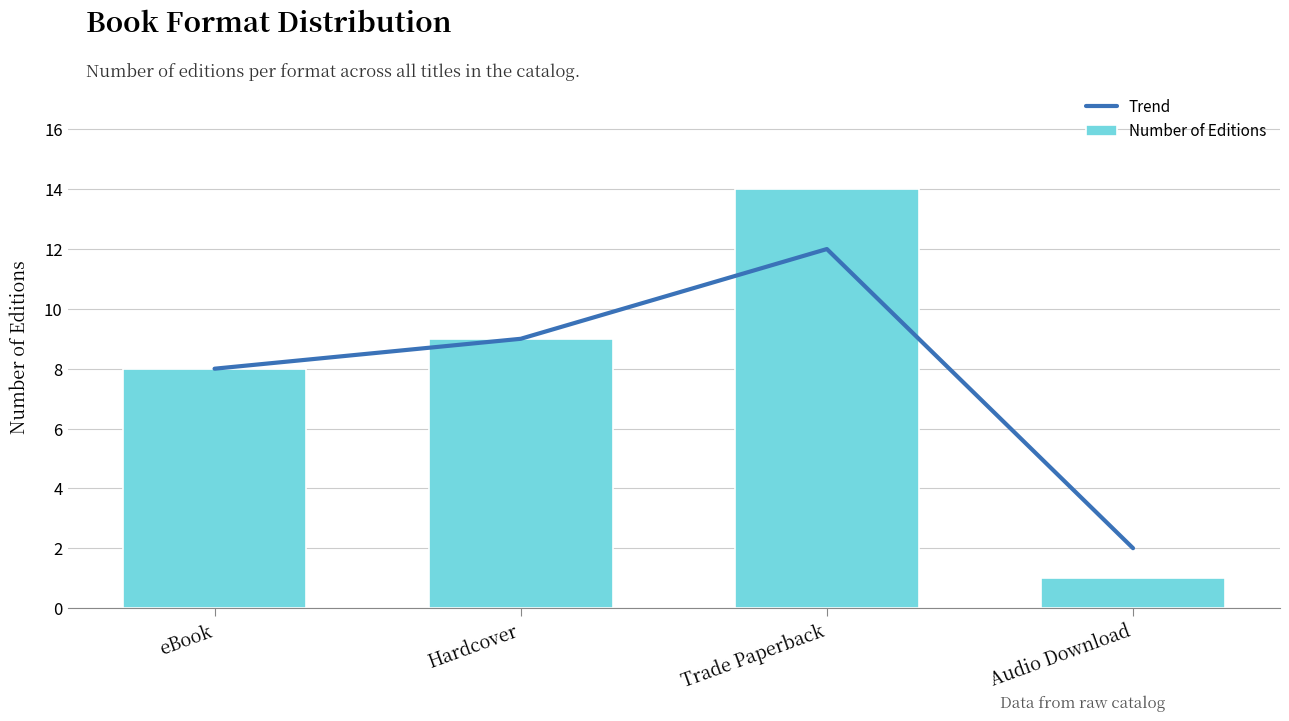

Between eBook and Audio Download, which series saw the biggest shift?

Number of Editions